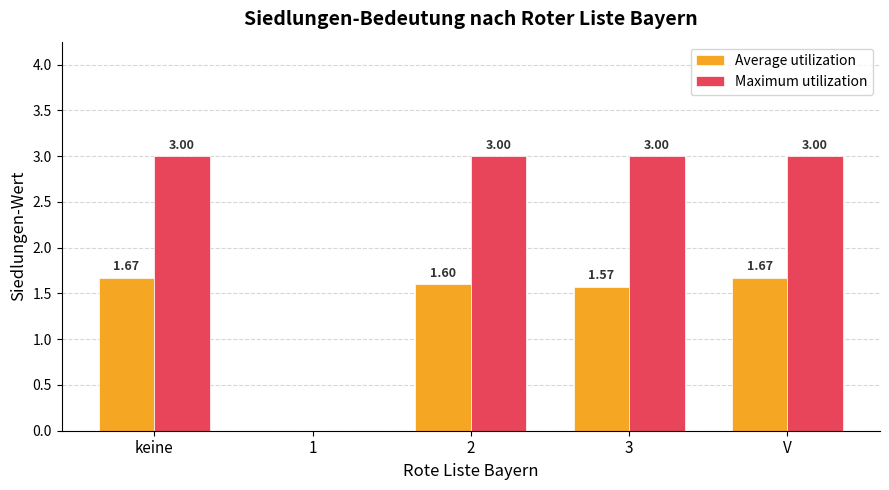

How many positive values does the Average utilization series have?

4